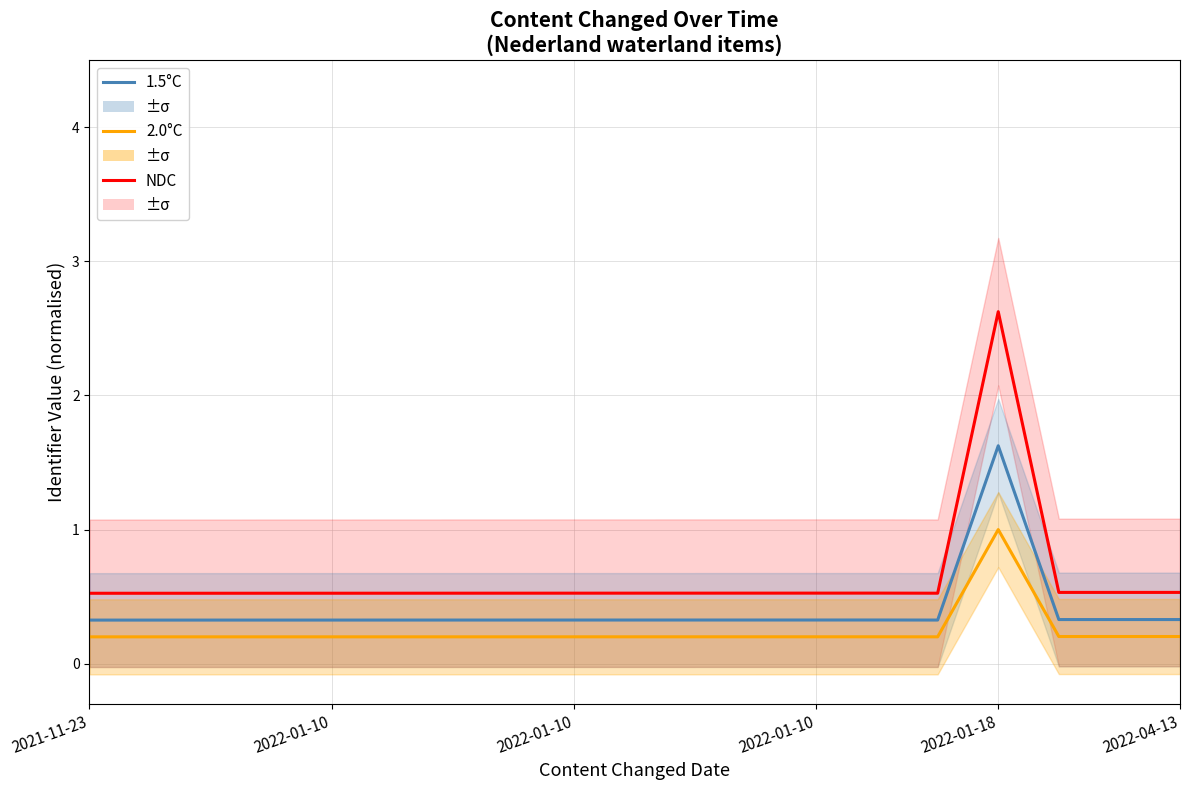

What is the smallest value displayed?

0.2